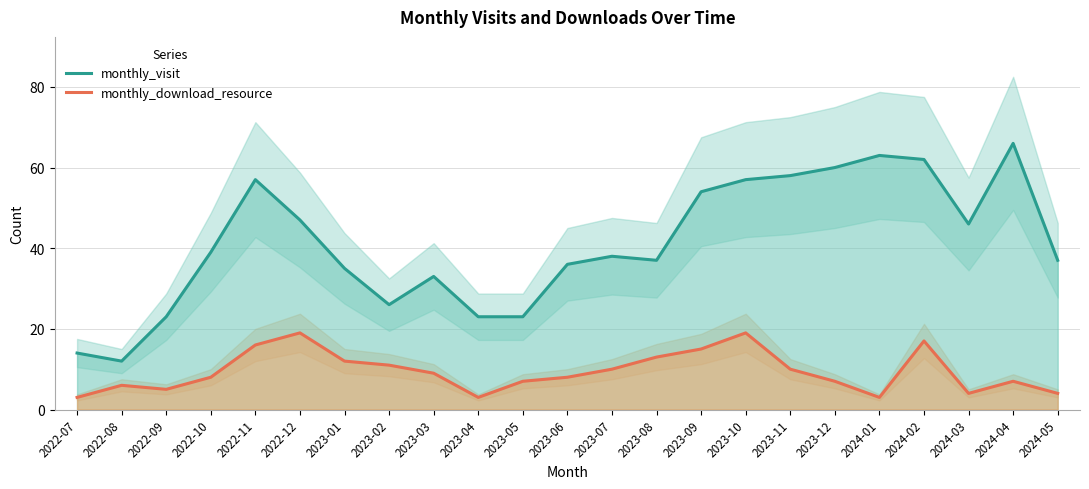

What position from the left is 2022-12?

6